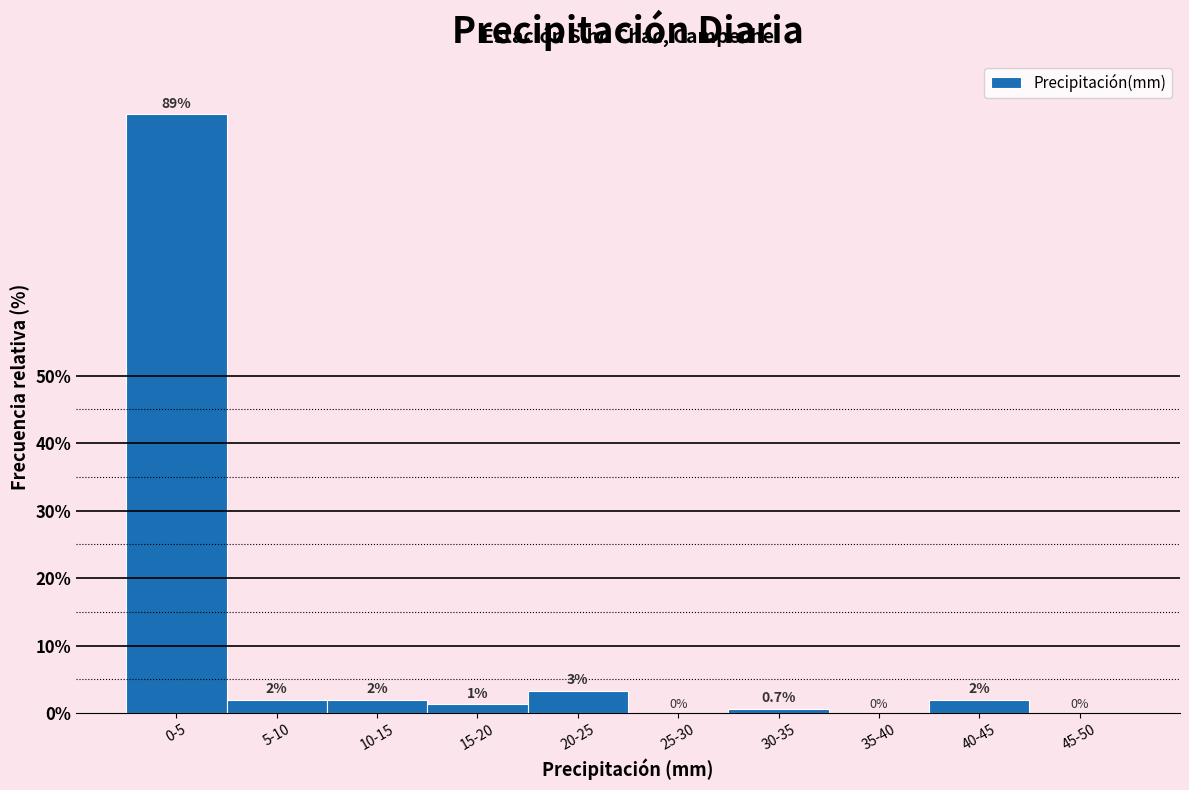

What is the maximum value shown in the chart?

88.8